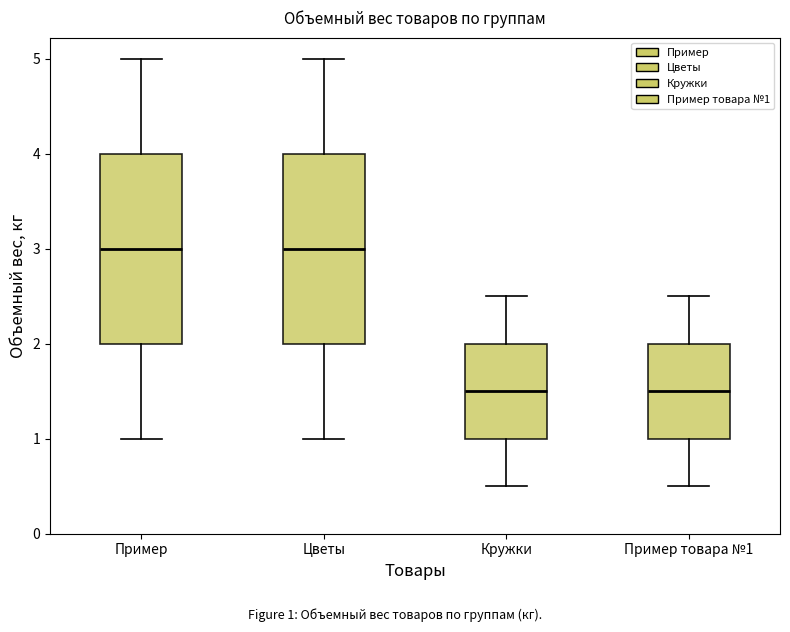

Reading left to right, read every box against the y-axis: the position of its median line, the range the box covers, and the ends of its whiskers. The values are not printed on the chart, so give them approximately, as read against the axis.

Пример: median 3.0, box 2.0 to 4.0, whiskers 1.0 to 5.0
Цветы: median 3.0, box 2.0 to 4.0, whiskers 1.0 to 5.0
Кружки: median 1.5, box 1.0 to 2.0, whiskers 0.5 to 2.5
Пример товара №1: median 1.5, box 1.0 to 2.0, whiskers 0.5 to 2.5